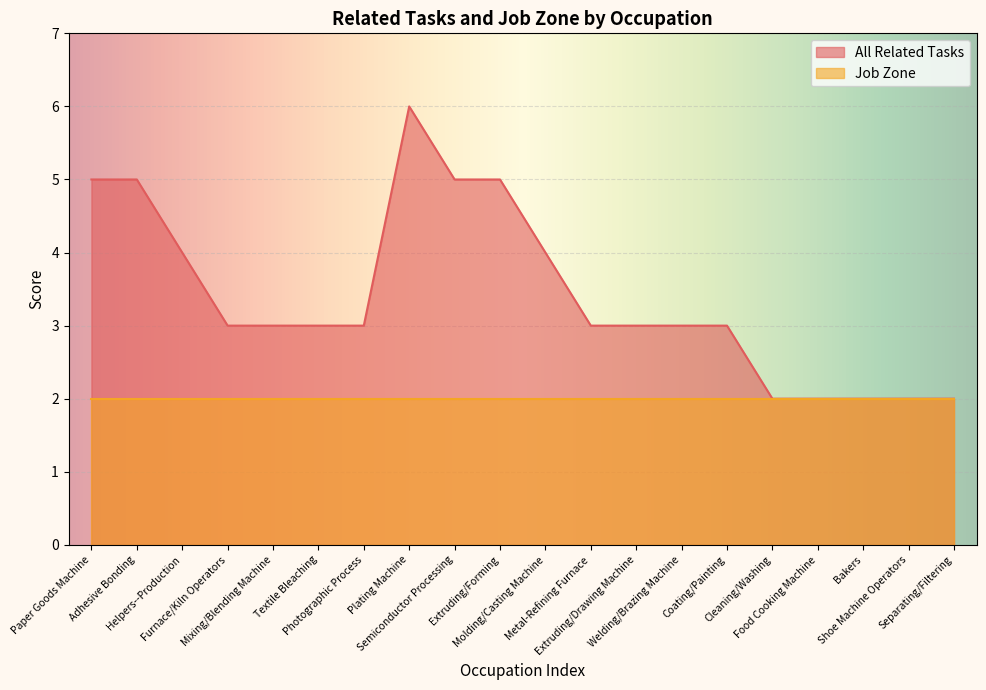

What is the label of the 13th point from the left?

Extruding/Drawing Machine